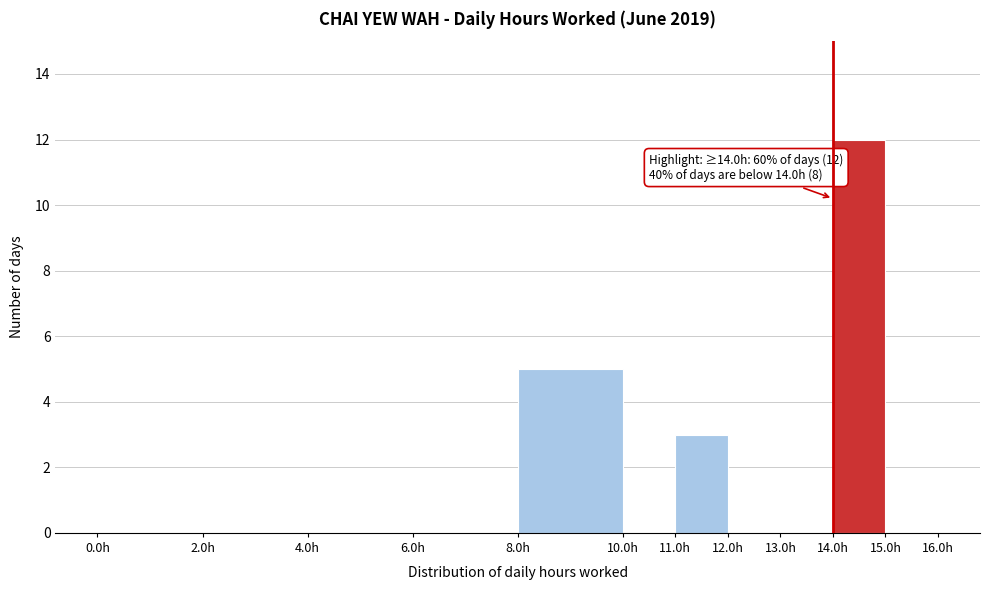

Over which range of the x-axis is the bar tallest?

14 to 15